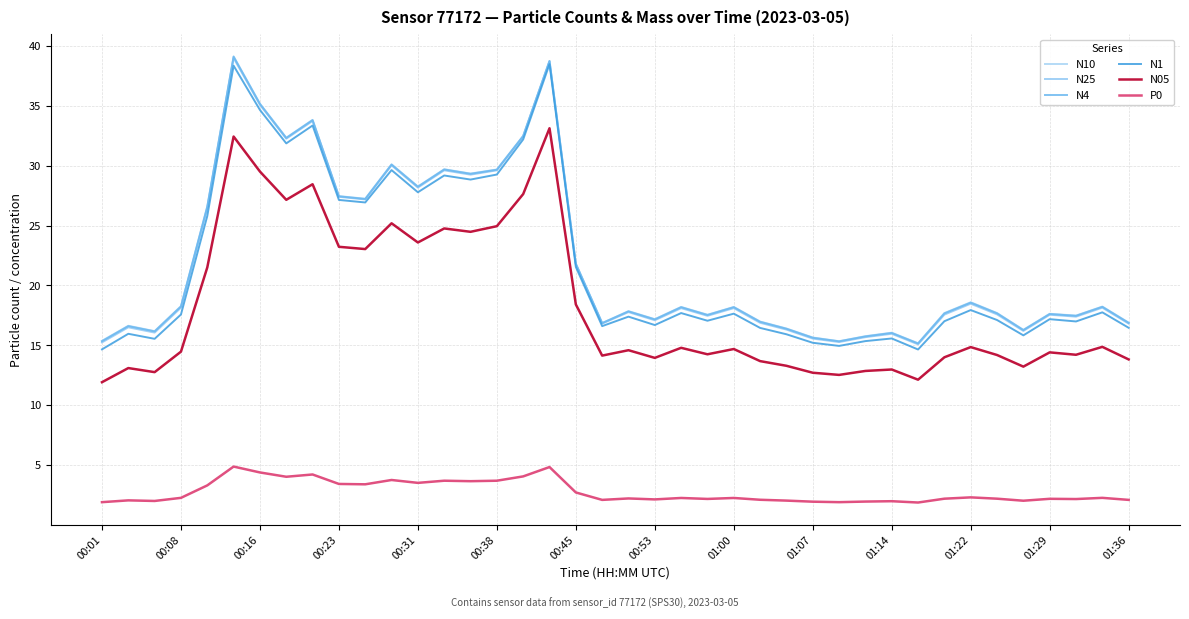

True or false: N25 and N10 cross at least once.

False